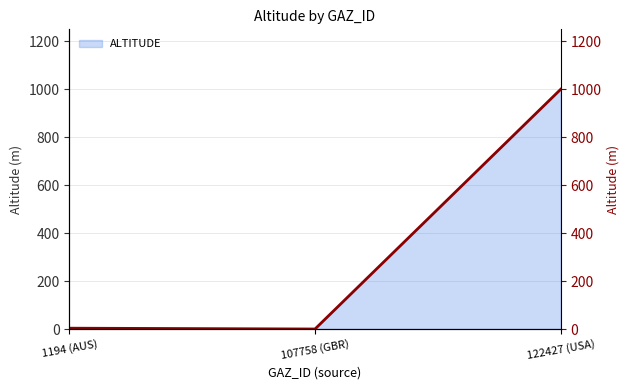

List the labels in order of value, largest first.

122427 (USA), 1194 (AUS), 107758 (GBR)